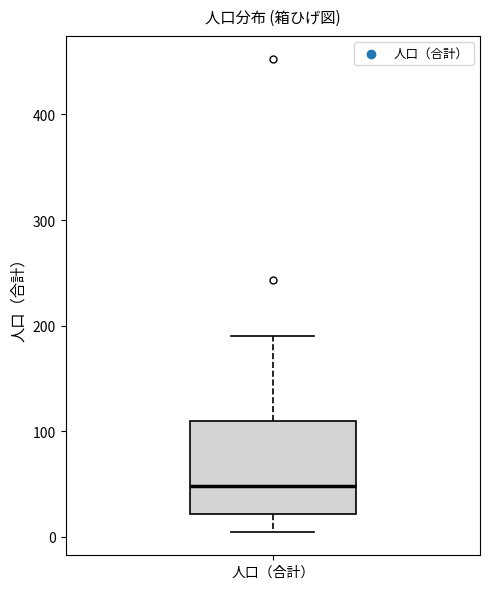

Read this box plot against the y-axis: the position of the median line, the range covered by the box, and the ends of both whiskers. The values are not printed on the chart, so give them approximately, as read against the axis.

median 50, box 20 to 110, whiskers 10 to 190